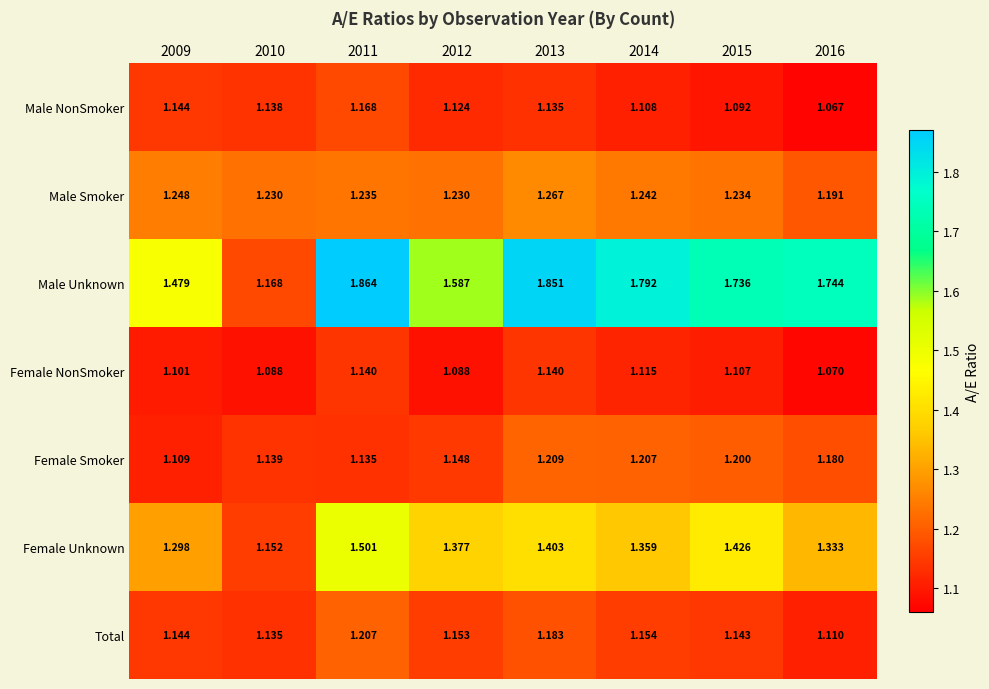

Rank the series by their maximum value, from highest to lowest.

Male Unknown, Female Unknown, Male Smoker, Female Smoker, Total, Male NonSmoker, Female NonSmoker